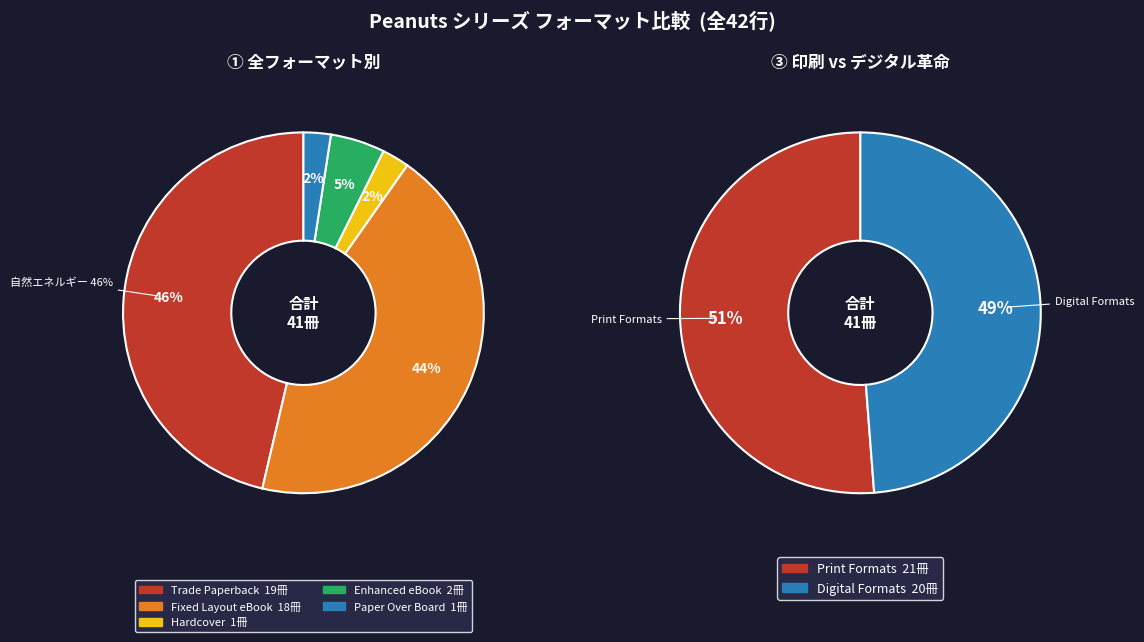

Between Paper Over Board and Trade Paperback, which is larger?

Trade Paperback